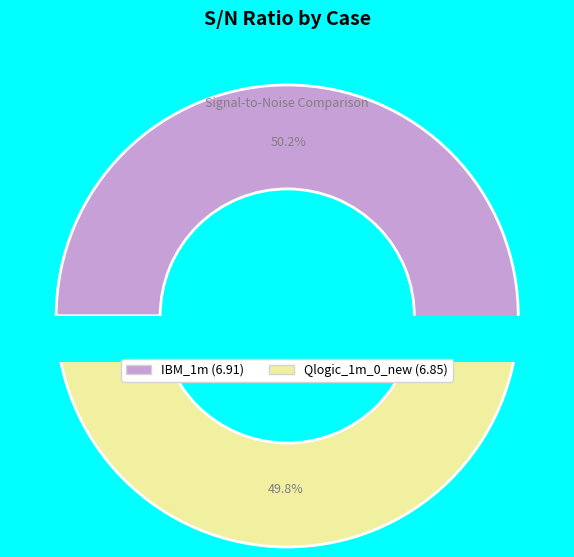

Count the number of slices in the pie.

2